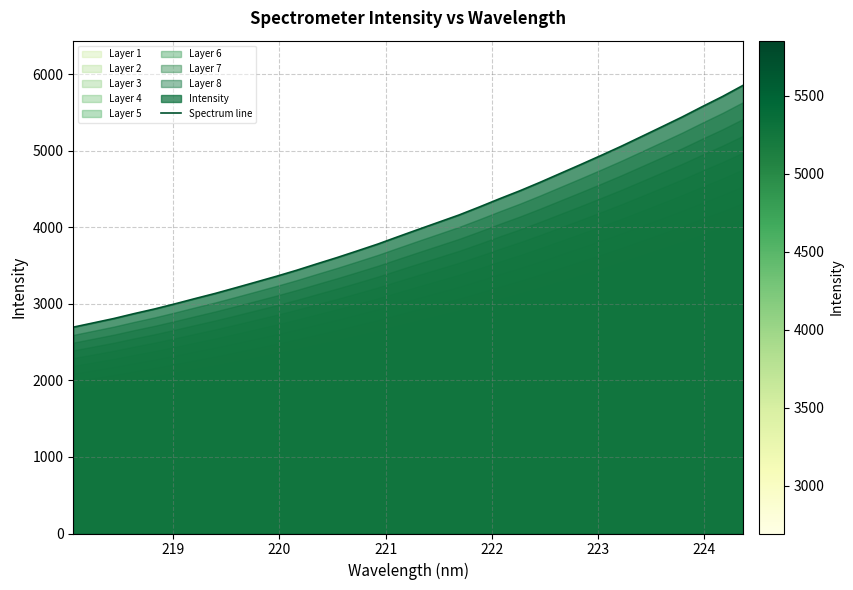

What is the highest value of the Spectrum line series?

5851.9